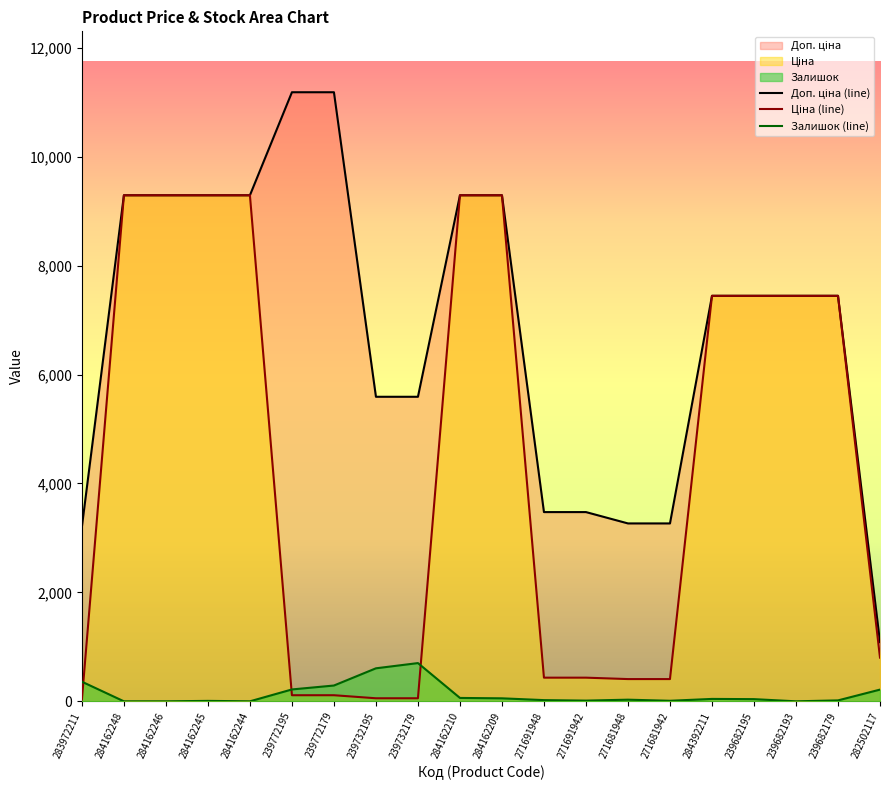

Reading right to left, what are all the values shown in this chart?

Доп. ціна (line): 282502117=1087.0	239682179=7444.6	239682193=7444.6	239682195=7444.6	284392211=7444.6	271681942=3265.8	271681948=3265.8	271691942=3474.1	271691948=3474.1	284162209=9290.5	284162210=9290.5	239732179=5591.0	239732195=5591.0	239772179=11182.0	239772195=11182.0	284162244=9290.5	284162245=9290.5	284162246=9290.5	284162248=9290.5	283972211=3205.0
Ціна (line): 282502117=802.1	239682179=7444.6	239682193=7444.6	239682195=7444.6	284392211=7444.6	271681942=408.2	271681948=408.2	271691942=434.3	271691948=434.3	284162209=9290.5	284162210=9290.5	239732179=55.9	239732195=55.9	239772179=111.8	239772195=111.8	284162244=9290.5	284162245=9290.5	284162246=9290.5	284162248=9290.5	283972211=32.0
Залишок (line): 282502117=215.0	239682179=17.0	239682193=0.0	239682195=40.0	284392211=44.0	271681942=10.0	271681948=30.0	271691942=13.0	271691948=22.0	284162209=55.0	284162210=62.0	239732179=702.0	239732195=606.0	239772179=290.0	239772195=218.0	284162244=0.0	284162245=8.0	284162246=0.0	284162248=0.0	283972211=360.0